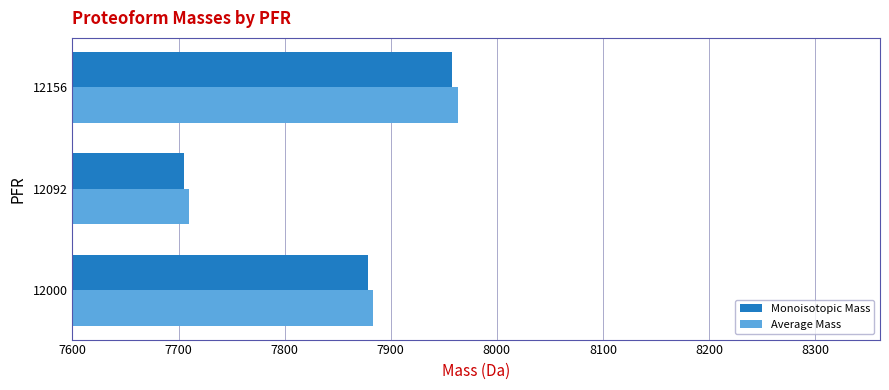

Which category has the lowest value across all series?

12092